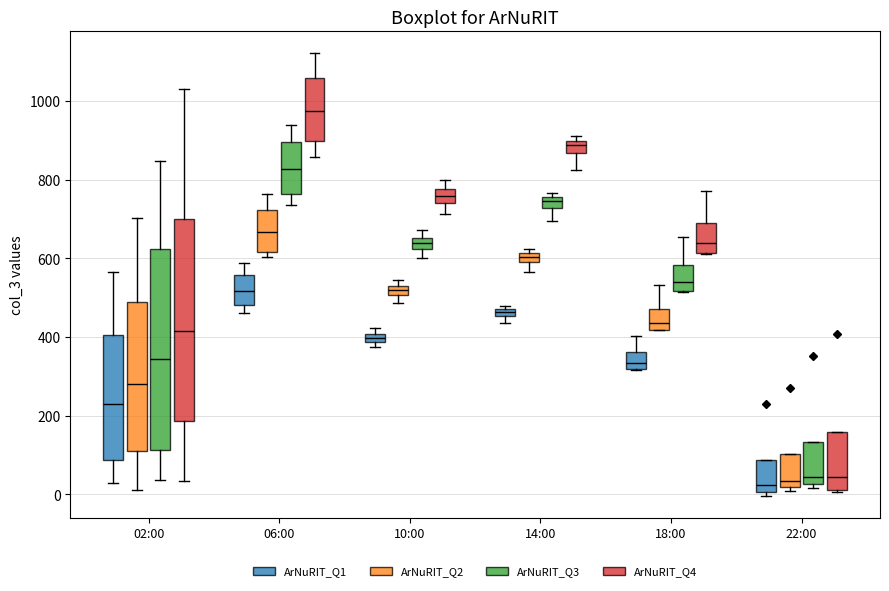

Where is the lower edge of the box for 06:00 (ArNuRIT_Q4) on the y-axis? The values are not printed on the chart, so give them approximately, as read against the axis.

900